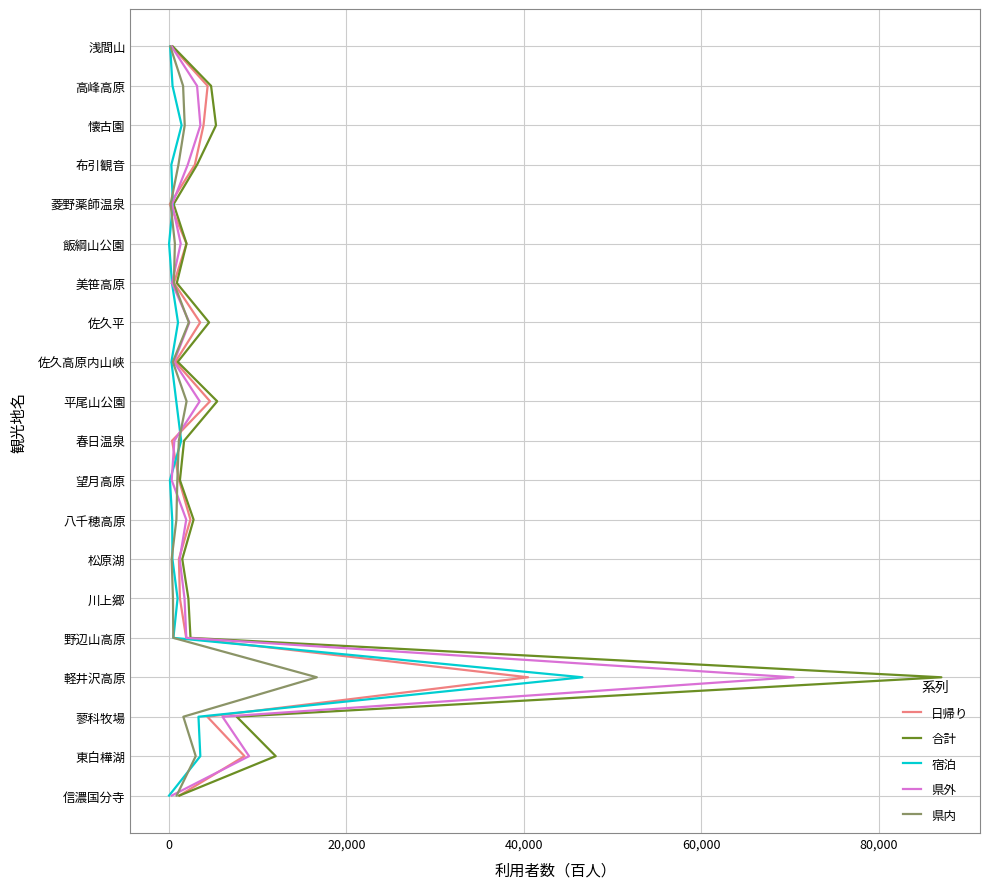

True or false: 合計 has a value of 4 at 60,000.

True